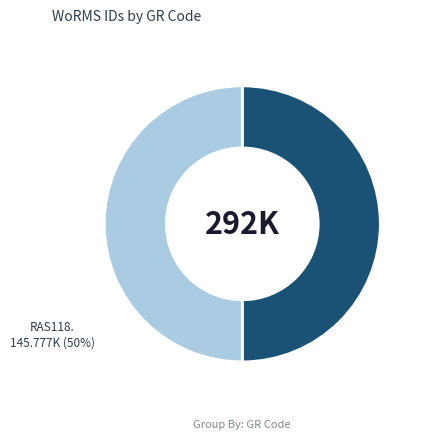

How many segments does this pie chart have?

2